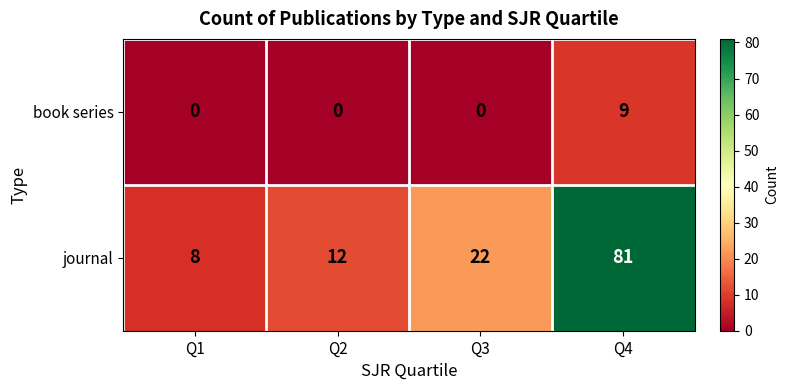

What is the sum of all book series values?

9